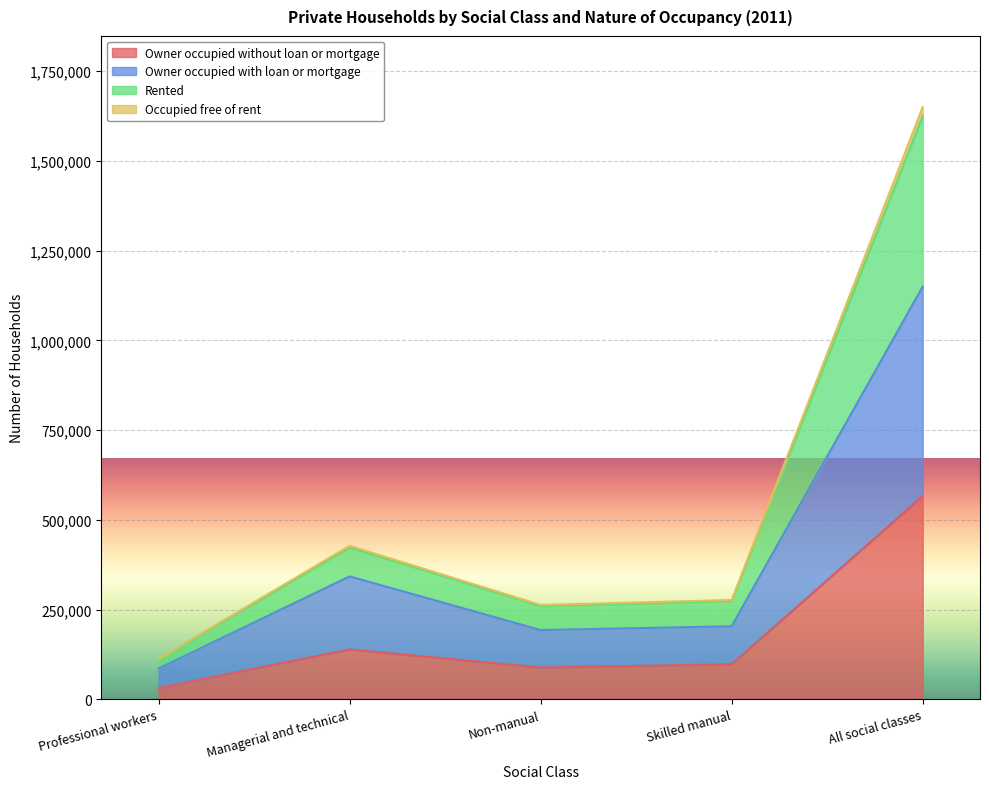

At which label does Owner occupied without loan or mortgage reach its peak?

All social classes